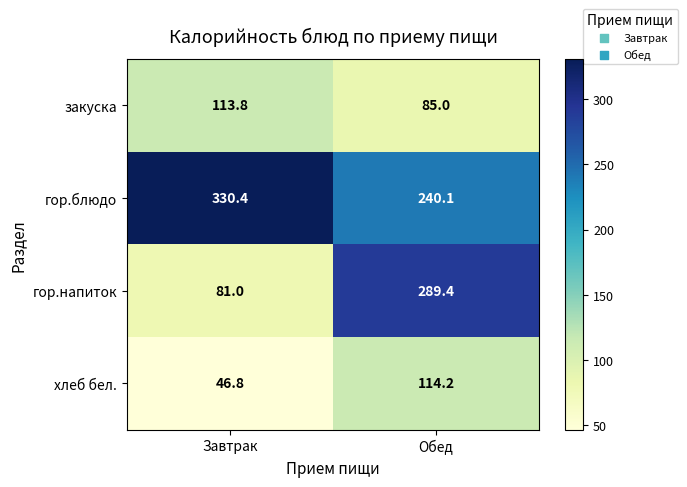

At which label is хлеб бел. closest to 80?

Завтрак